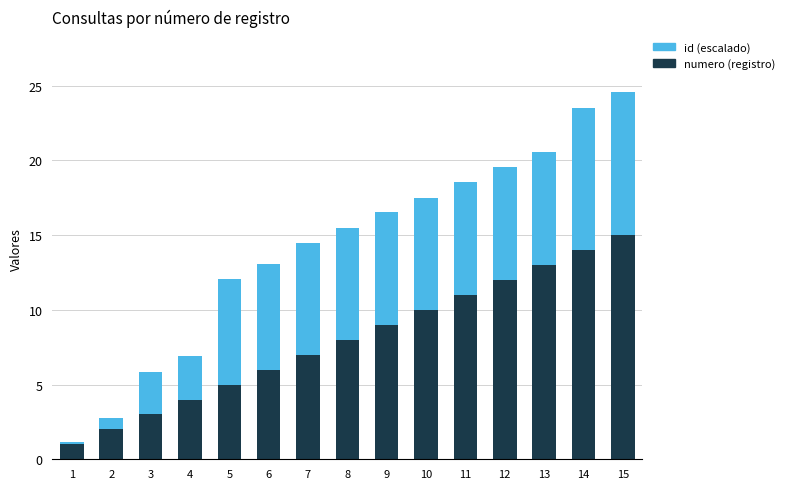

What is the lowest value of the numero (registro) series?

1.0